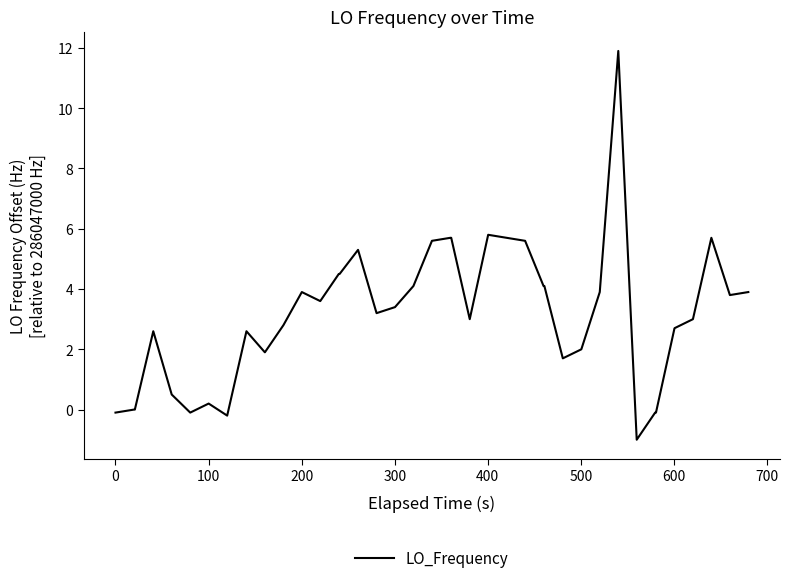

What is the difference between the maximum and minimum values?

12.9